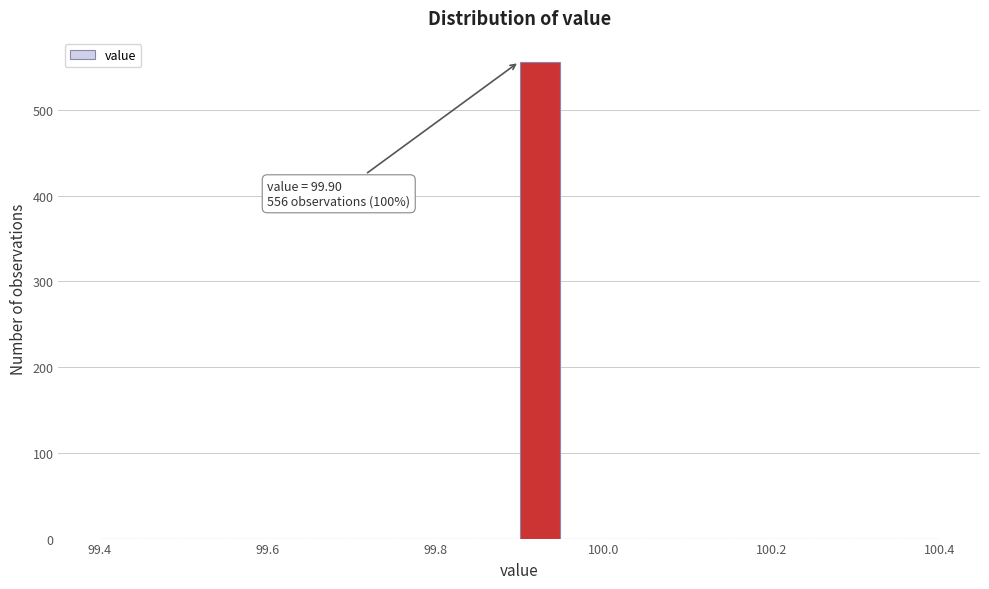

Around what value on the x-axis is the tallest bar? Give the approximate position of its centre, as read against the axis.

99.92